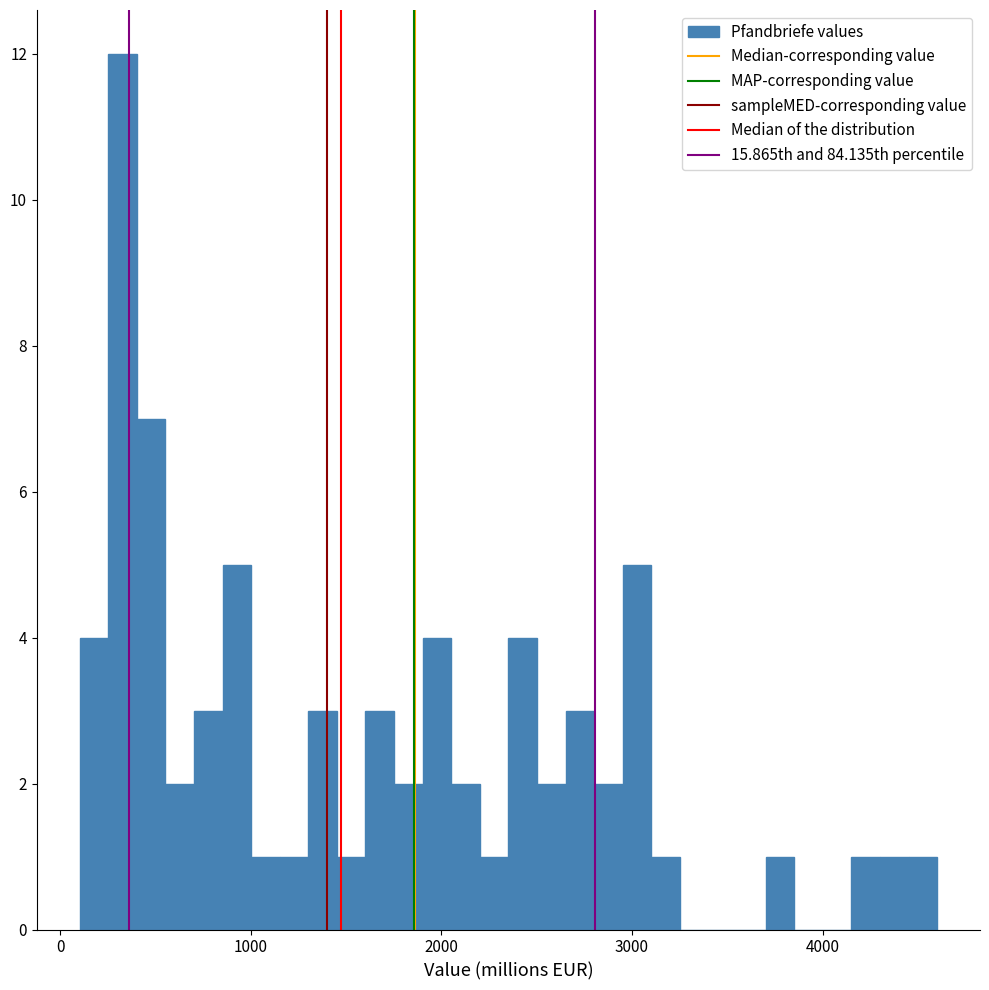

Around what value on the x-axis is the tallest bar? Give the approximate position of its centre, as read against the axis.

300